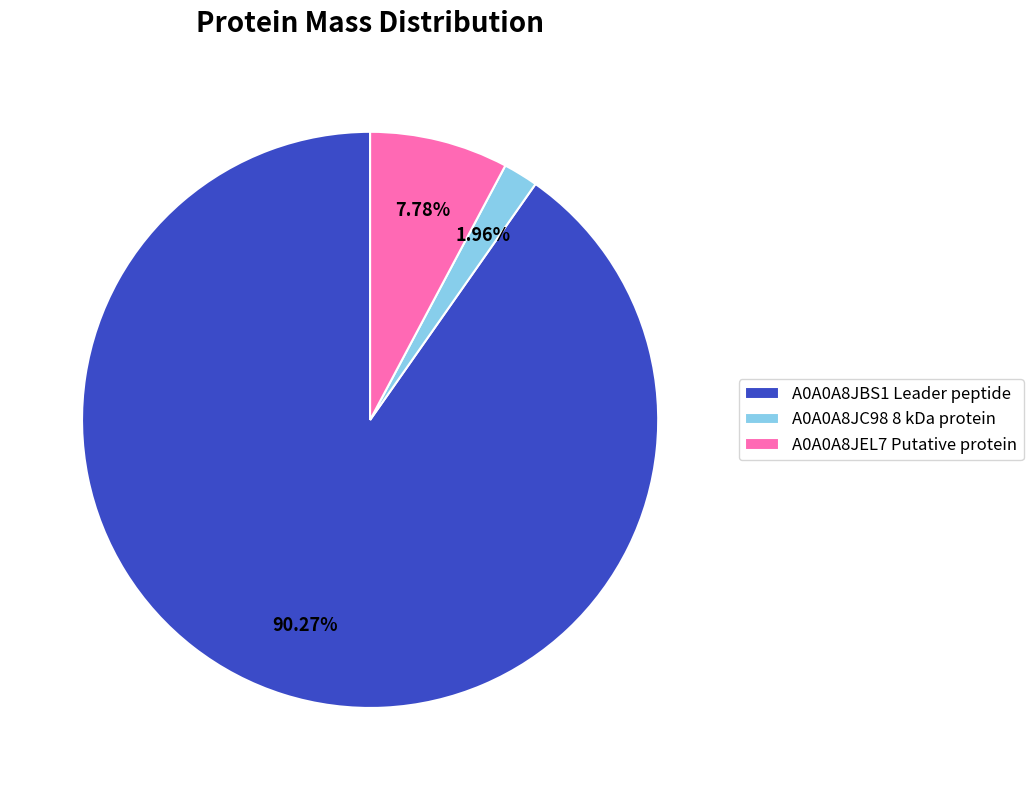

Does A0A0A8JC98 8 kDa protein account for over 50% of the chart?

No